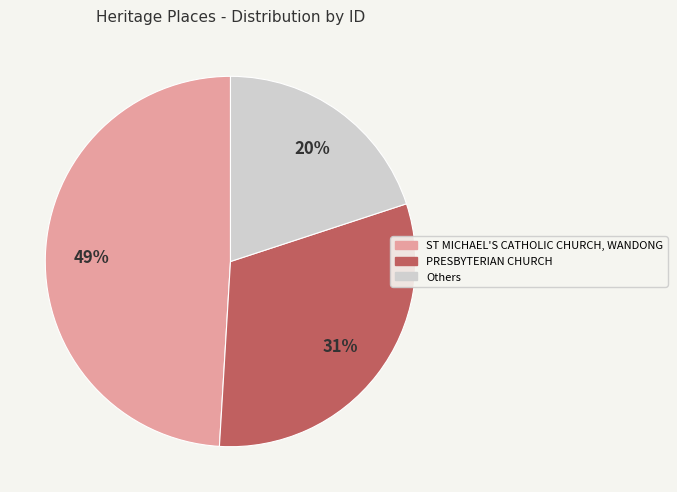

True or false: PRESBYTERIAN CHURCH accounts for 31% of the total.

True